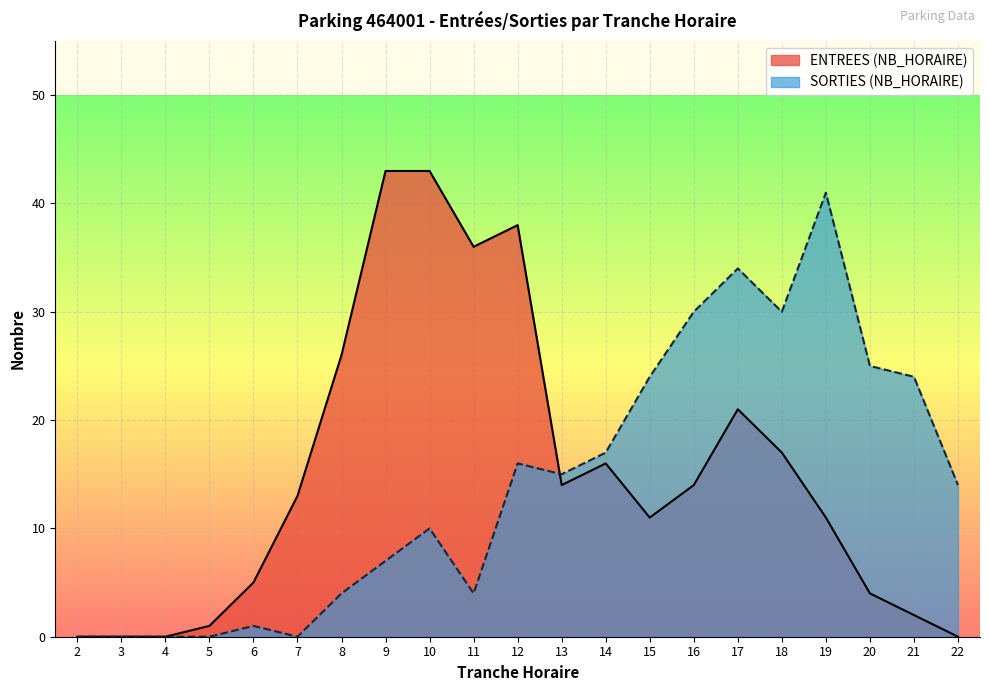

What is the greatest value displayed?

43